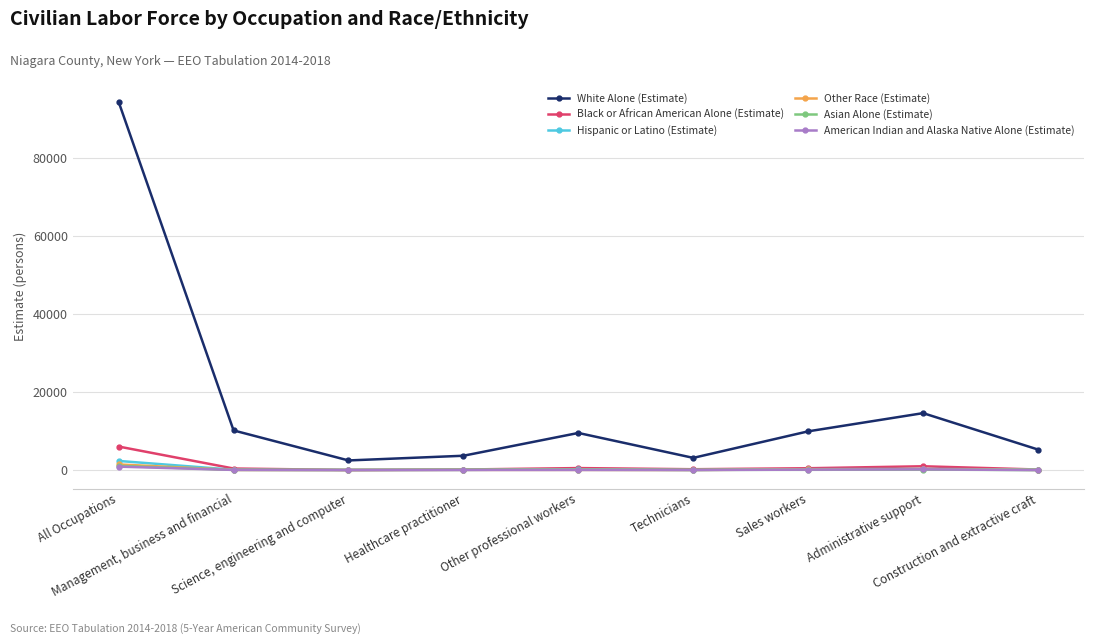

True or false: Black or African American Alone (Estimate) and White Alone (Estimate) intersect in this chart.

False